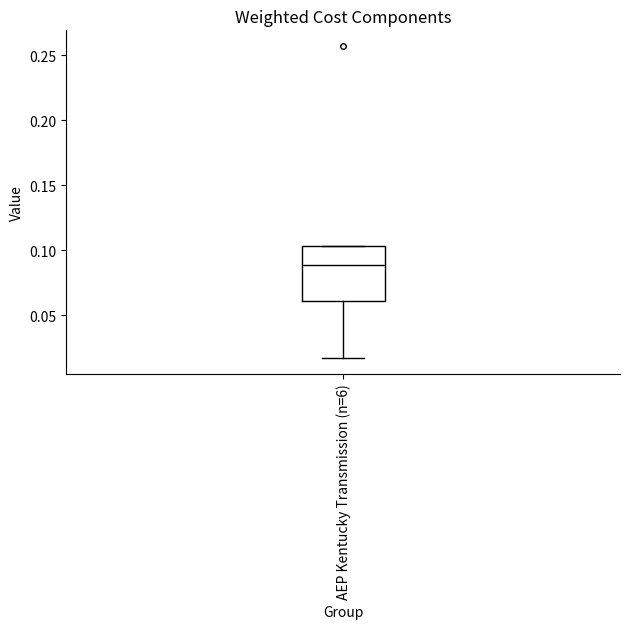

Transcribe this box plot: give where the median line is, the range the box spans, and where the two whiskers end, as read against the y-axis. The values are not printed on the chart, so give them approximately, as read against the axis.

median 0.090, box 0.060 to 0.105, whiskers 0.015 to 0.105